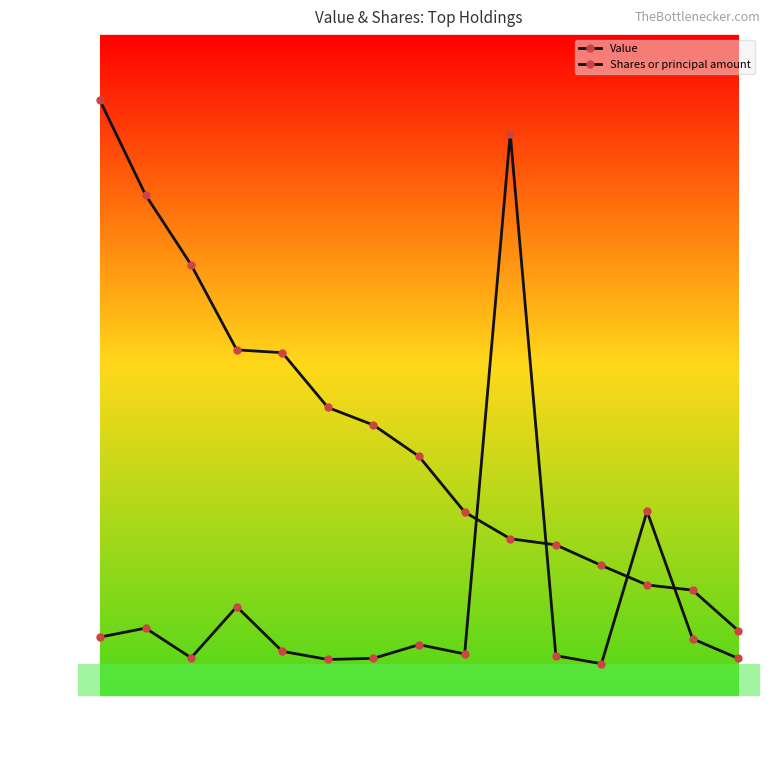

Reading left to right, transcribe all the data shown in this chart.

Value: 90.0	75.7	65.2	52.4	51.9	43.7	41.0	36.3	27.9	23.9	22.9	19.8	16.9	16.1	10.0
Shares or principal amount: 9.0	10.4	5.9	13.6	6.9	5.6	5.8	7.9	6.5	85.0	6.2	5.0	28.0	8.8	5.8